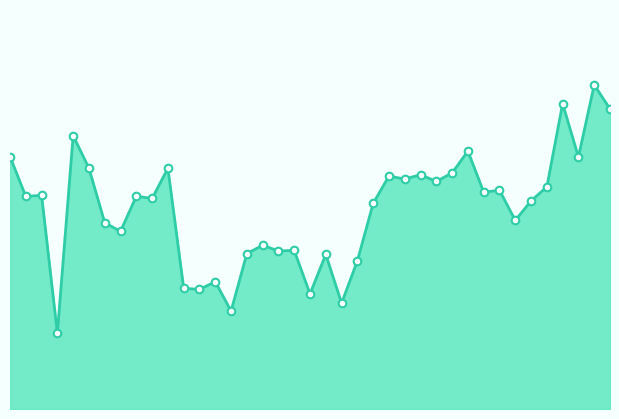

Does the chart have visible grid lines?

No